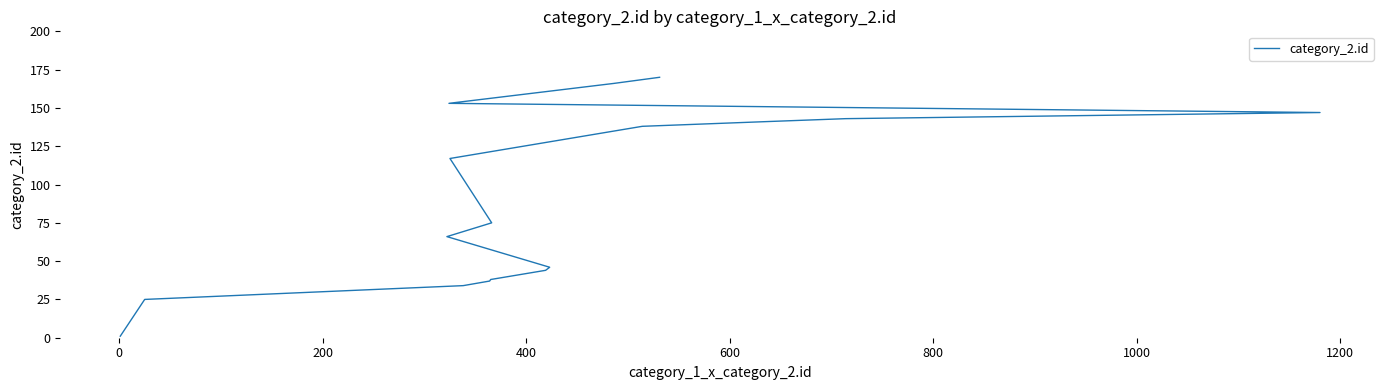

What is the greatest value displayed?

170